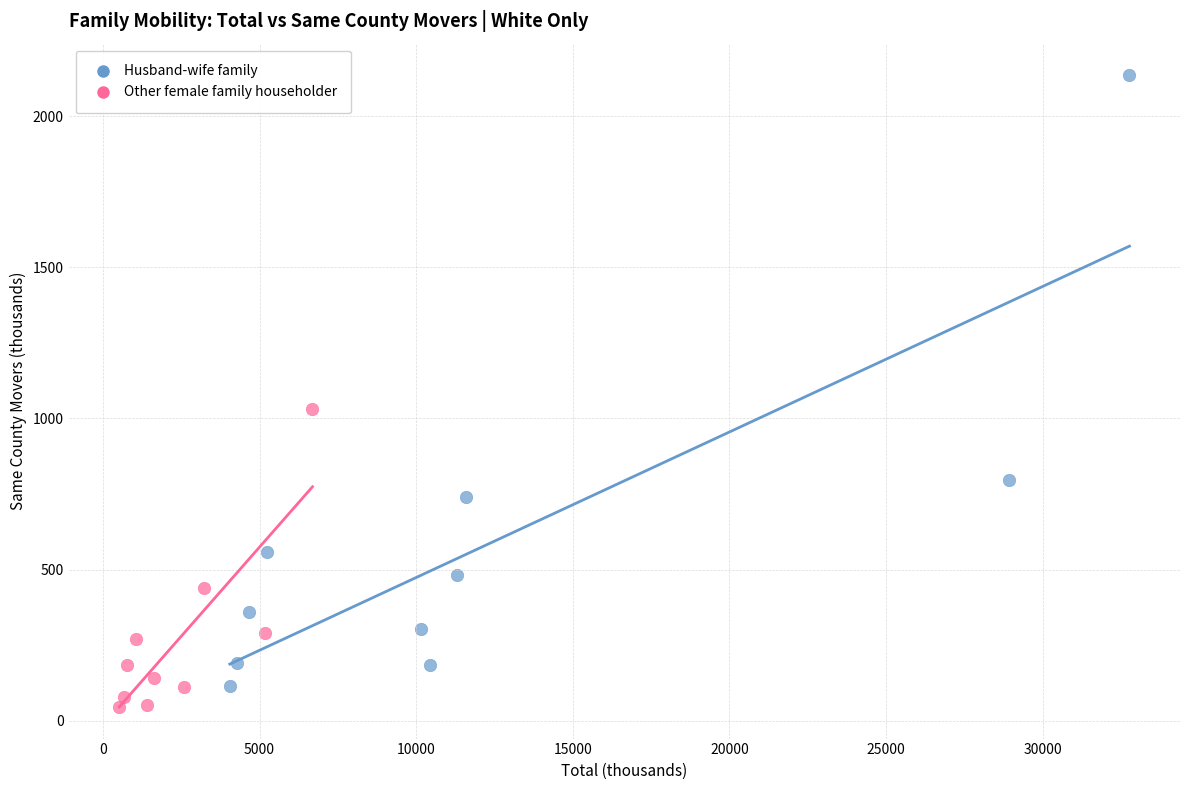

Which series has the widest spread of Y values?

Husband-wife family